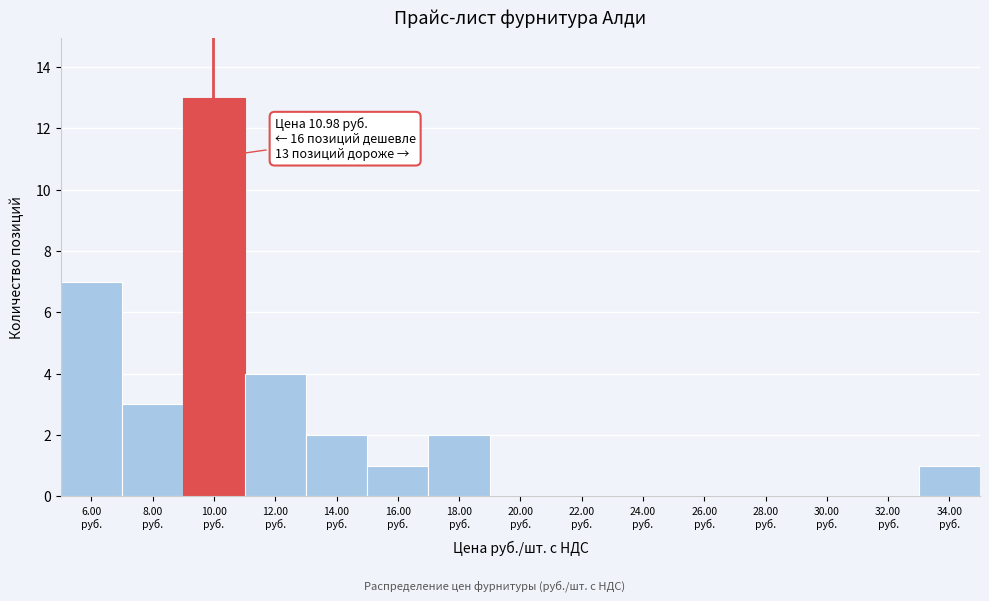

What is the greatest value displayed?

13